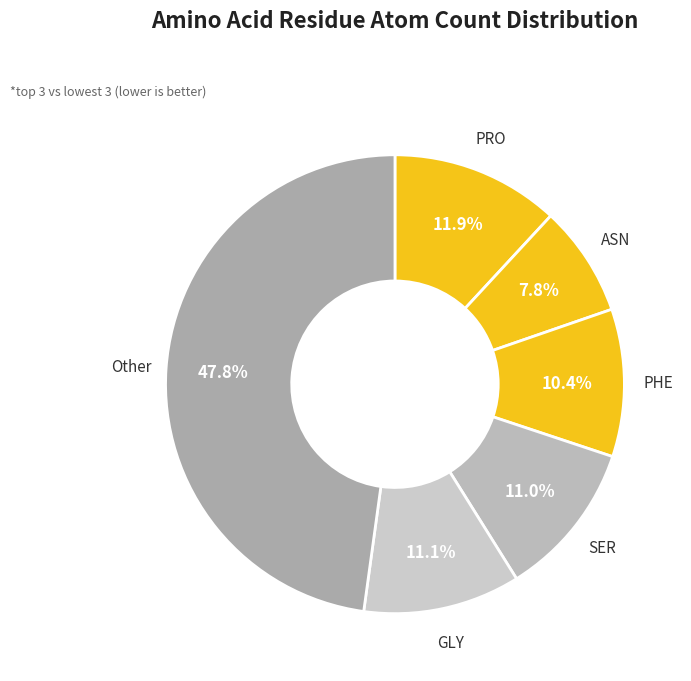

Does any single category account for the majority?

No